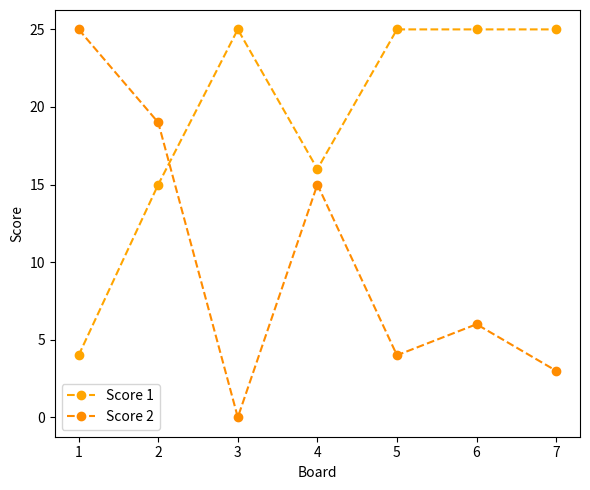

What is the greatest value displayed?

25